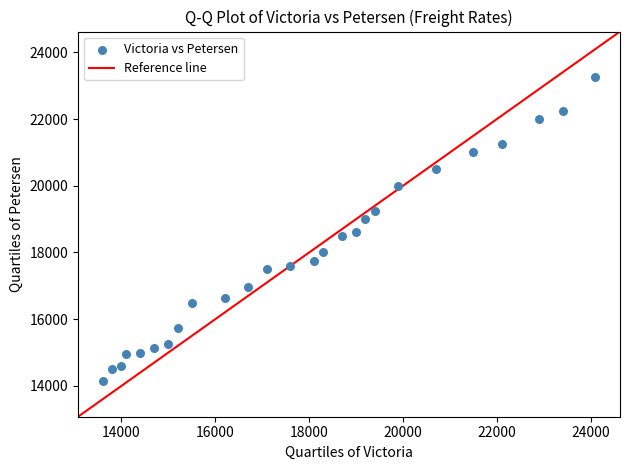

What is the range of X values (max minus min)?

10500